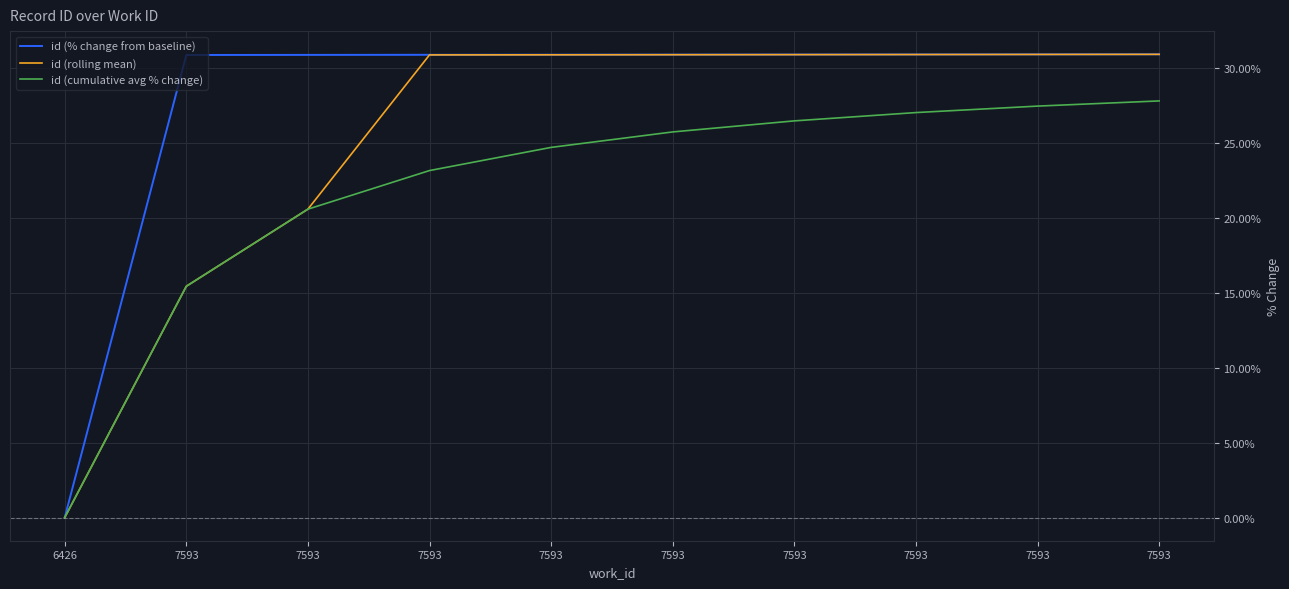

Reading left to right, transcribe all the data shown in this chart.

id (% change from baseline): 6426=0.0	7593=30.9	7593=30.9	7593=30.9	7593=30.9	7593=30.9	7593=30.9	7593=30.9	7593=30.9	7593=30.9
id (rolling mean): 6426=0.0	7593=15.4	7593=20.6	7593=30.9	7593=30.9	7593=30.9	7593=30.9	7593=30.9	7593=30.9	7593=30.9
id (cumulative avg % change): 6426=0.0	7593=15.4	7593=20.6	7593=23.2	7593=24.7	7593=25.7	7593=26.5	7593=27.0	7593=27.5	7593=27.8